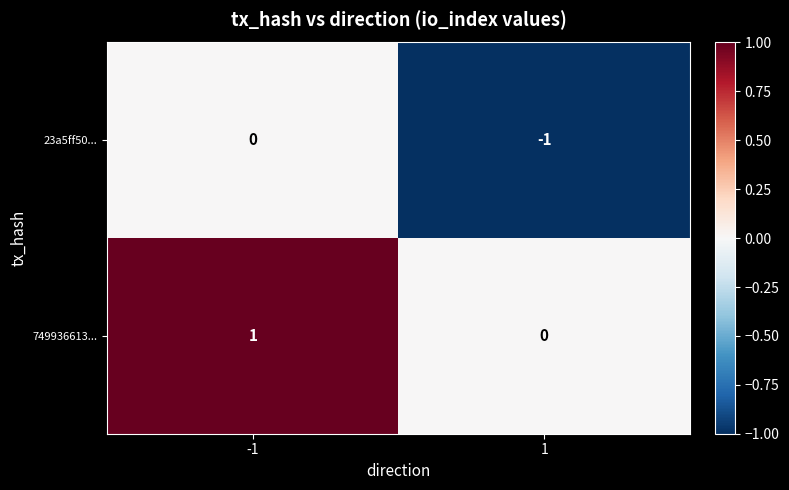

Which category has the highest value across all series?

-1